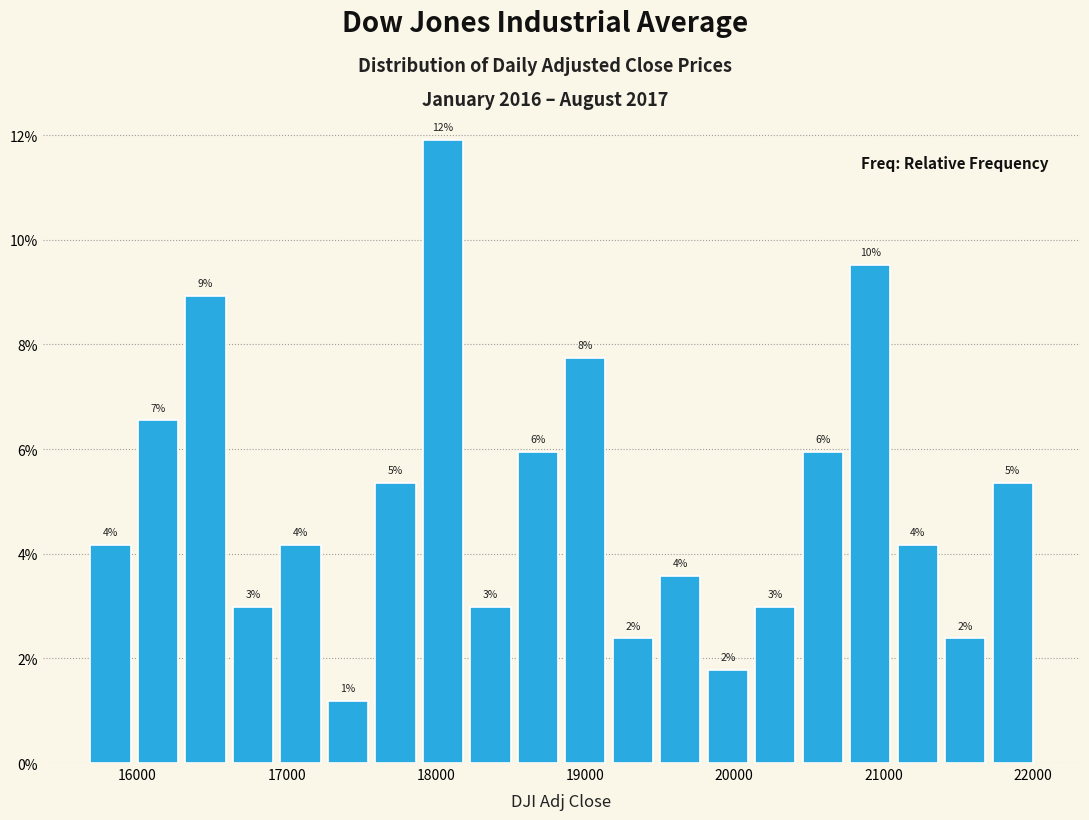

Around what value on the x-axis is the tallest bar? Give the approximate position of its centre, as read against the axis.

18000